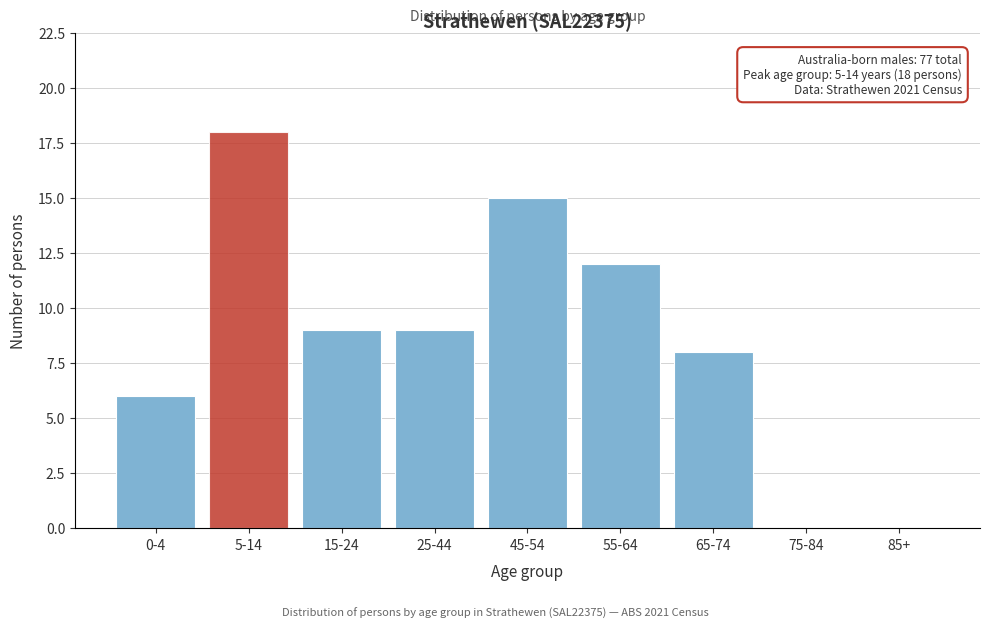

Reading left to right, what are all the values shown in this chart?

0-4=6	5-14=18	15-24=9	25-44=9	45-54=15	55-64=12	65-74=8	75-84=0	85+=0